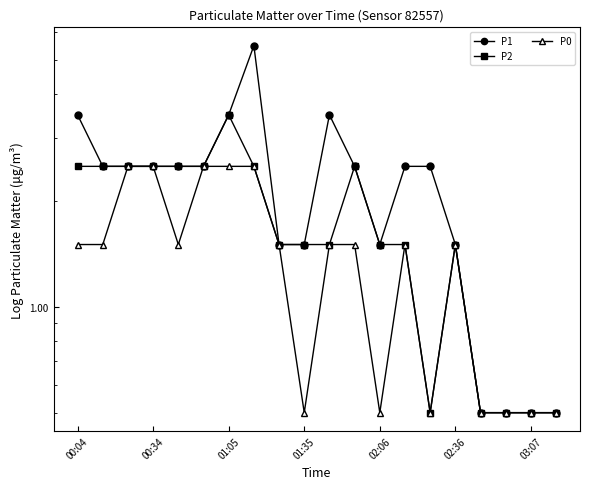

What is the total value across all series at 16?

1.5